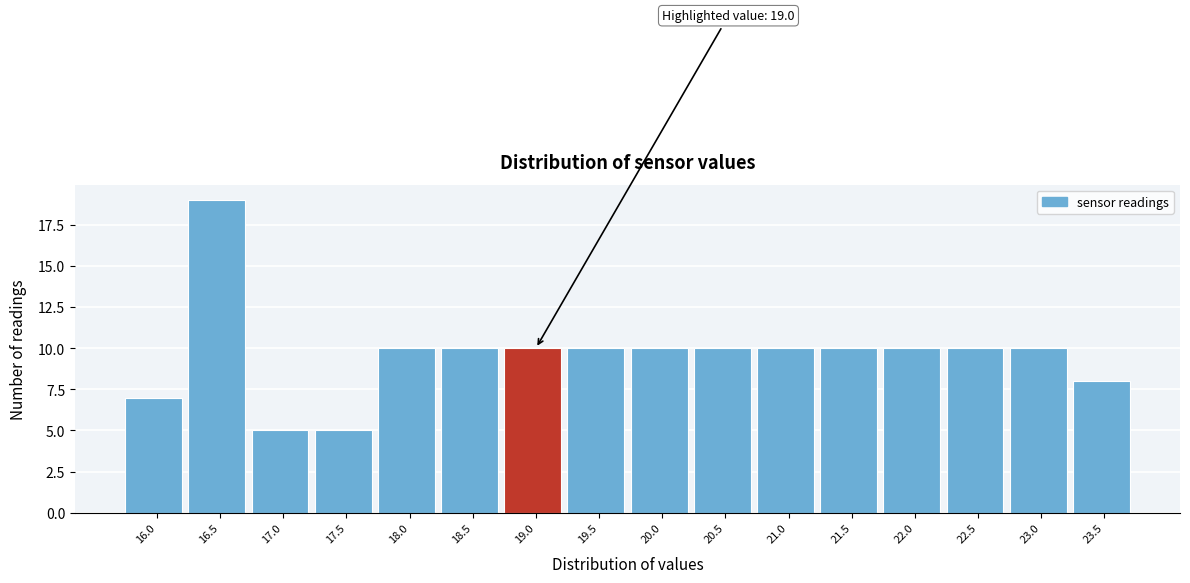

Reading left to right, extract all data points from this chart.

7	19	5	5	10	10	10	10	10	10	10	10	10	10	10	8